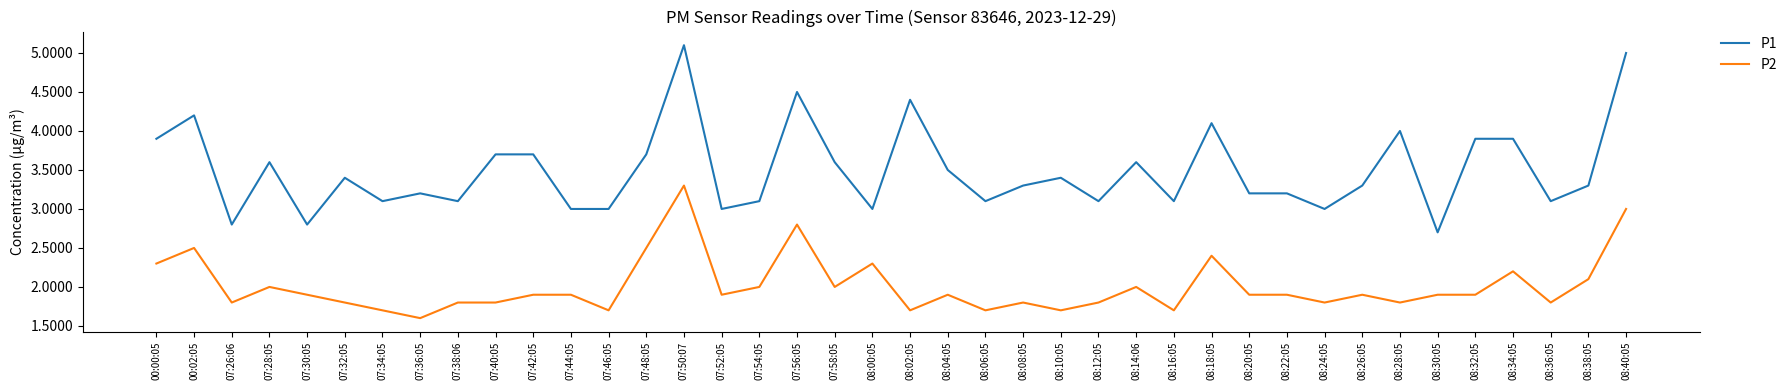

At 07:28:05, list the series in order from smallest to largest.

P2, P1